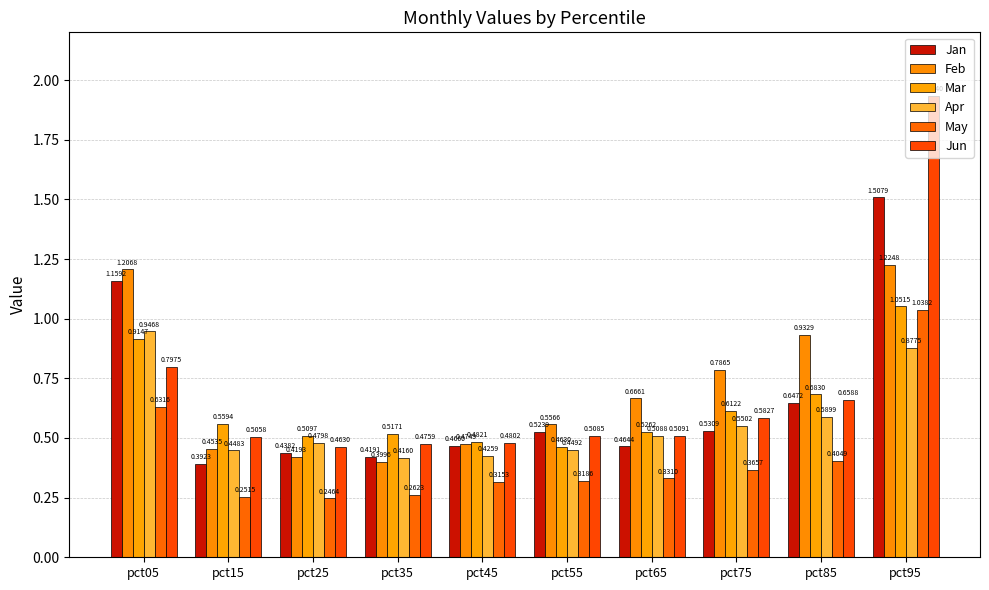

Which label corresponds to the largest value in the chart?

pct95